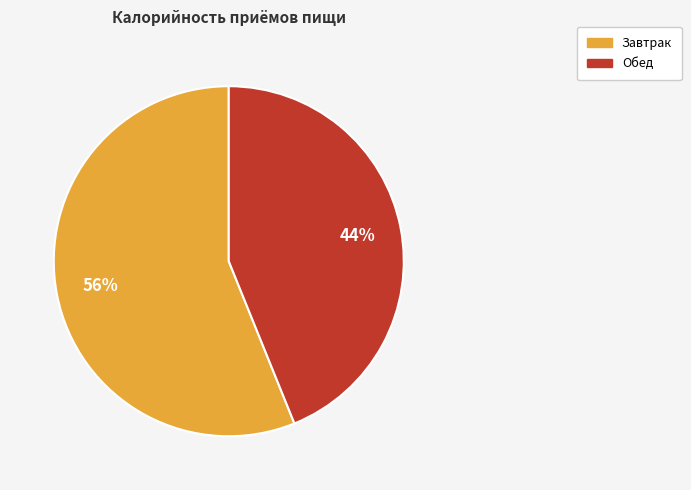

True or false: Обед accounts for 32% of the total.

False